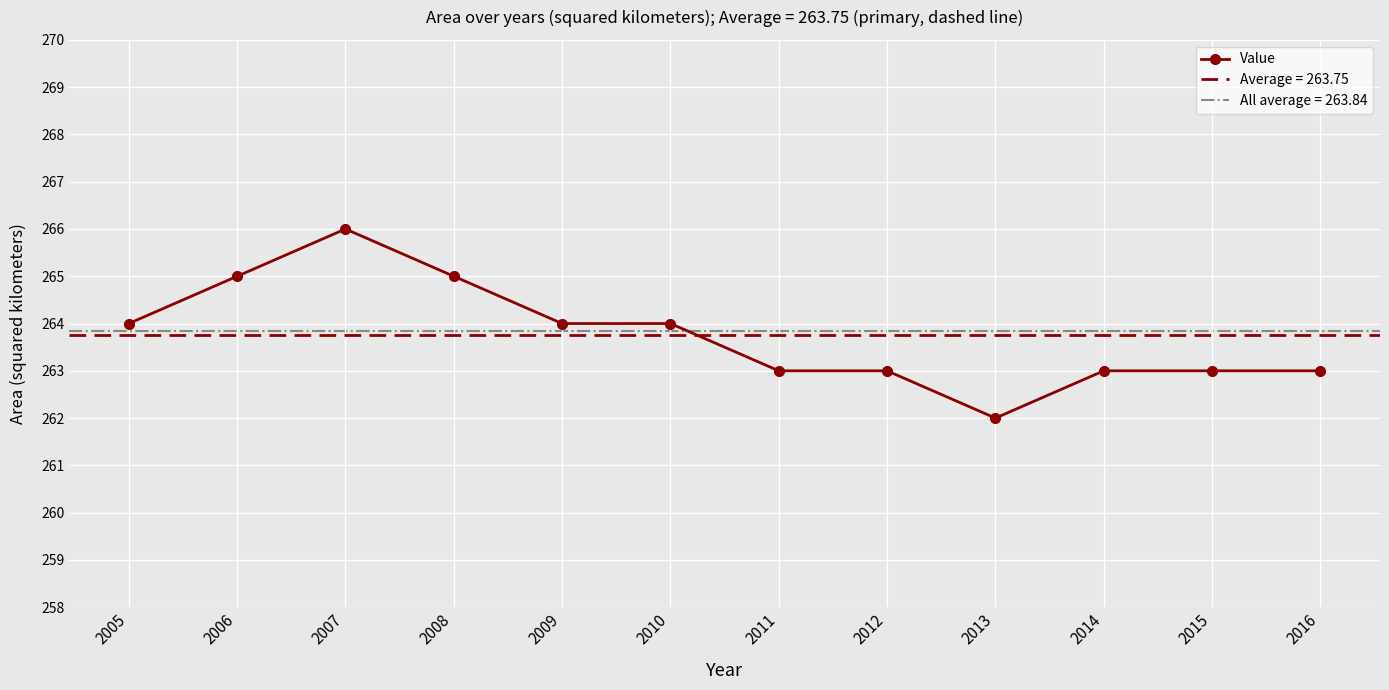

List the labels in order of value, largest first.

2007, 2006, 2008, 2005, 2009, 2010, 2011, 2012, 2014, 2015, 2016, 2013